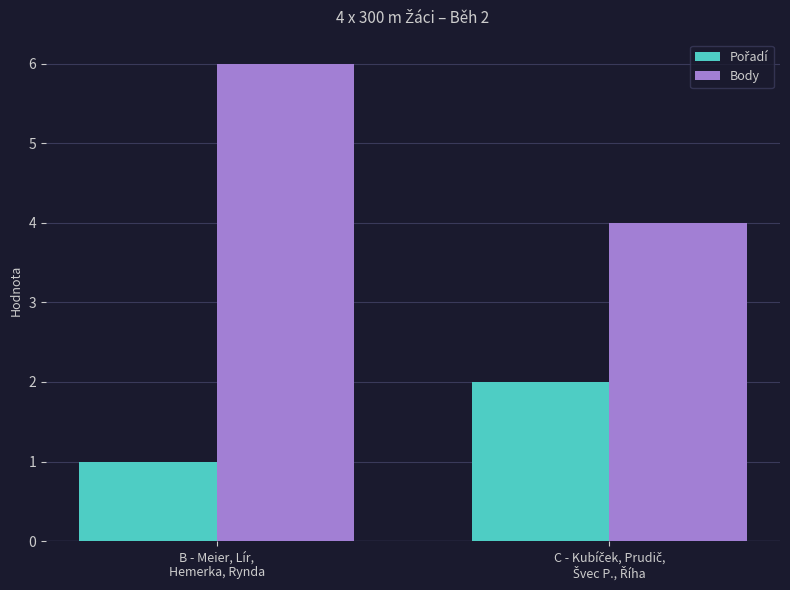

What is the maximum value for Body?

6